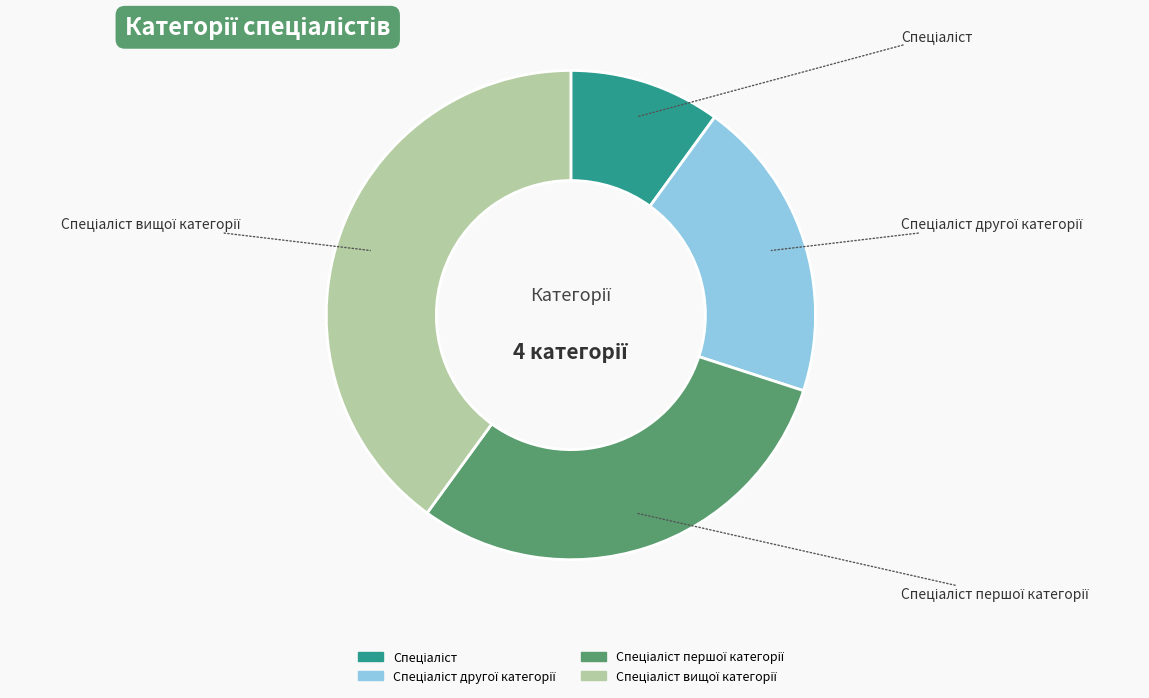

Is there a majority slice in this chart?

No